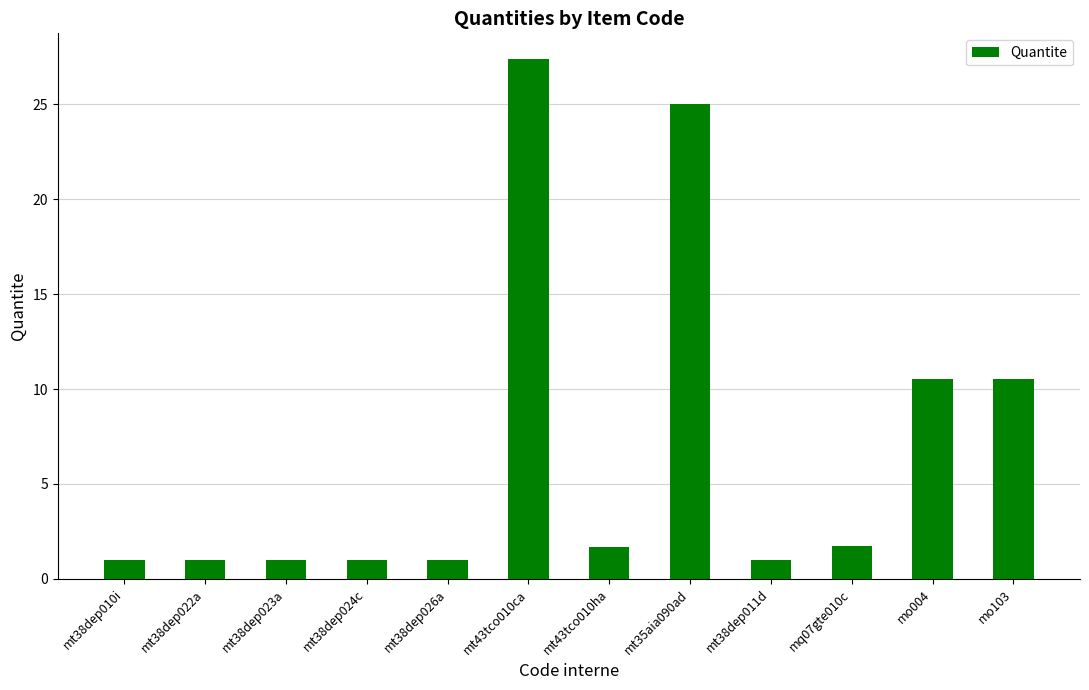

The chart shows a value of 3.8 at mo103. True or false?

False